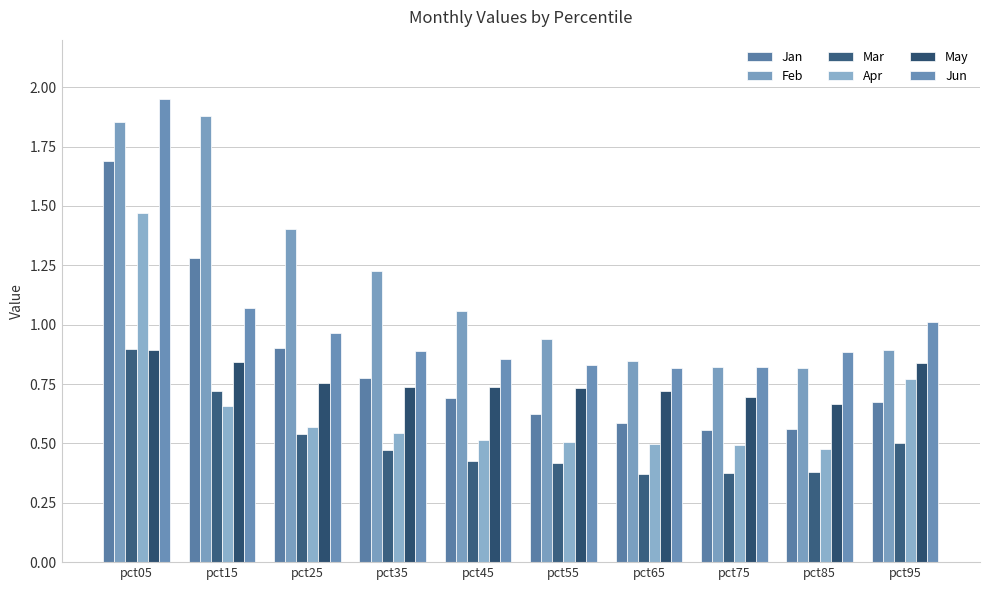

How many bars are there in total?

60